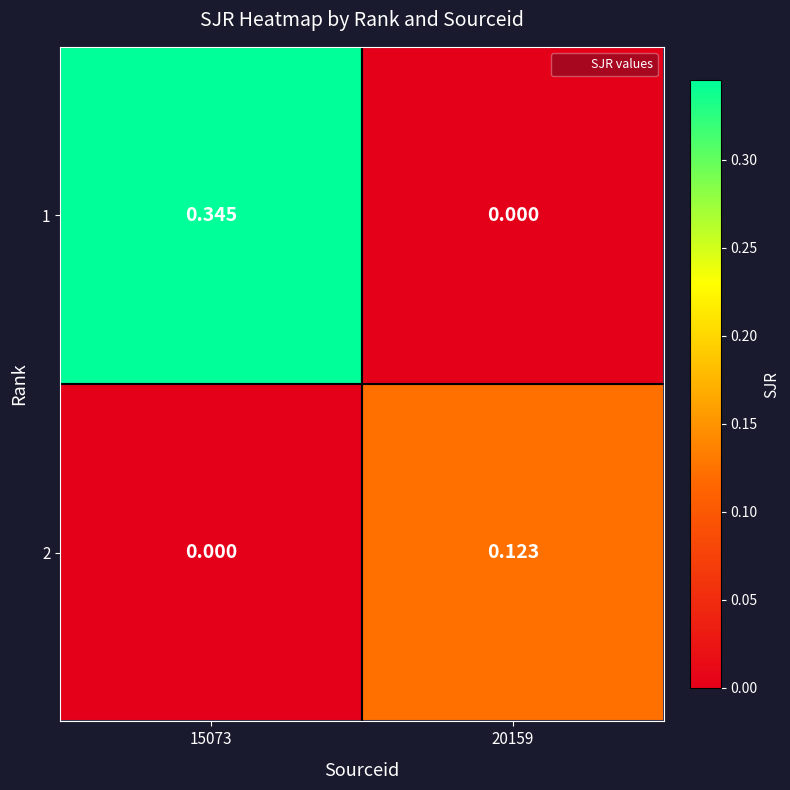

Which has a higher value, 15073 or 20159?

15073